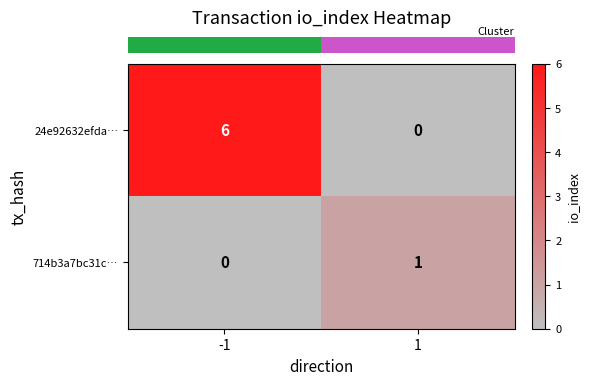

The 714b3a7bc31c… series shows 0 at -1. True or false?

True